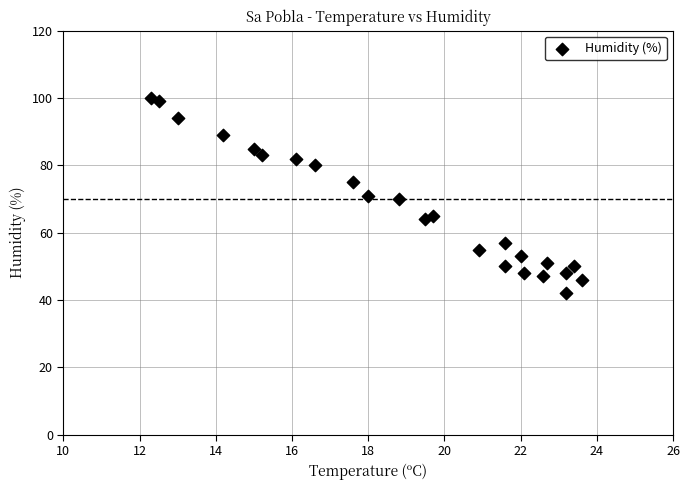

How many points are shown in the scatter plot?

24